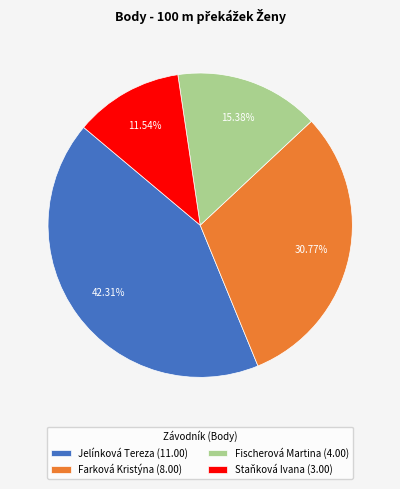

Rank the categories by value from lowest to highest.

Staňková Ivana, Fischerová Martina, Farková Kristýna, Jelínková Tereza